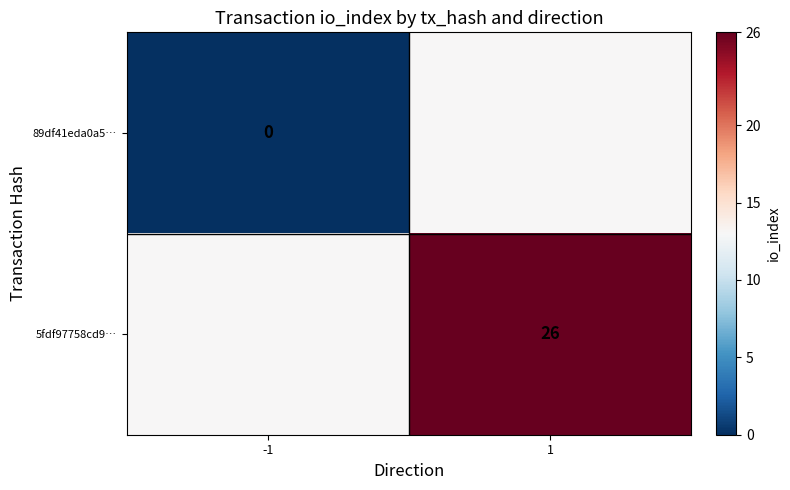

At which category is the sum across all series the highest?

1